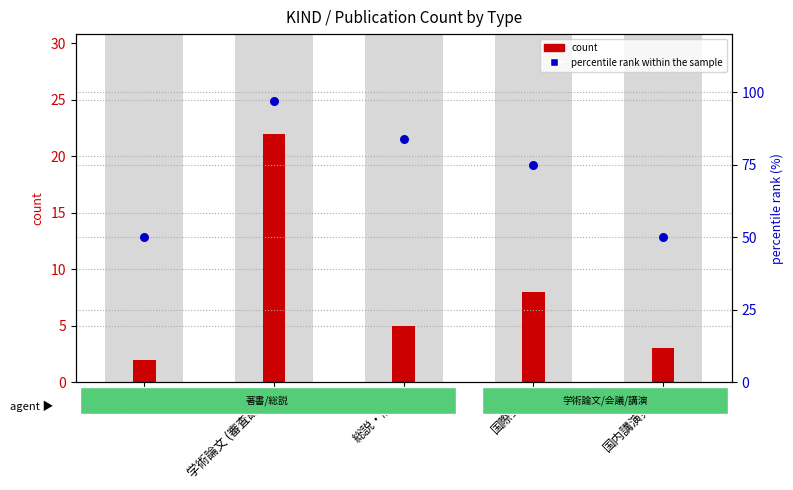

What is the change in value from 国際会議 to 国内講演発表?

-25